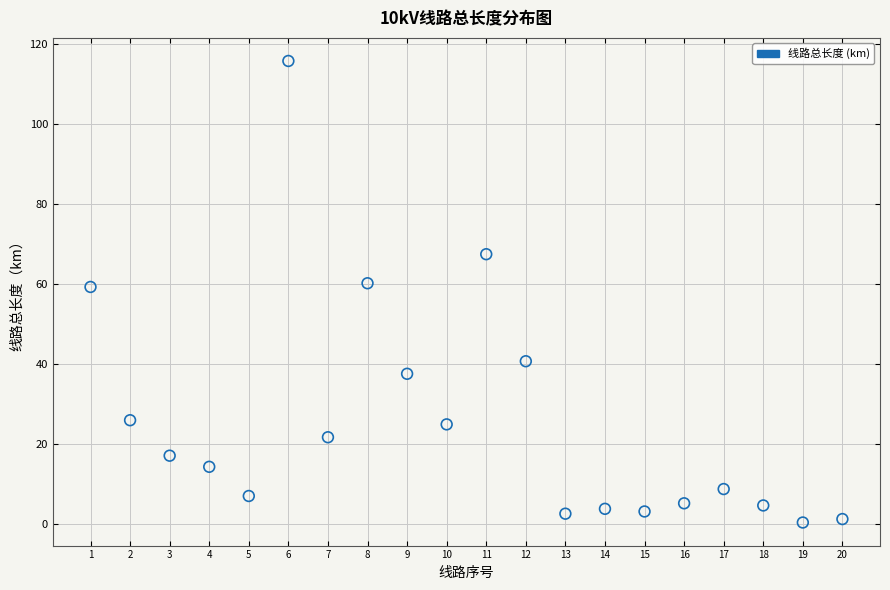

What is the range of Y values (max minus min)?

115.3